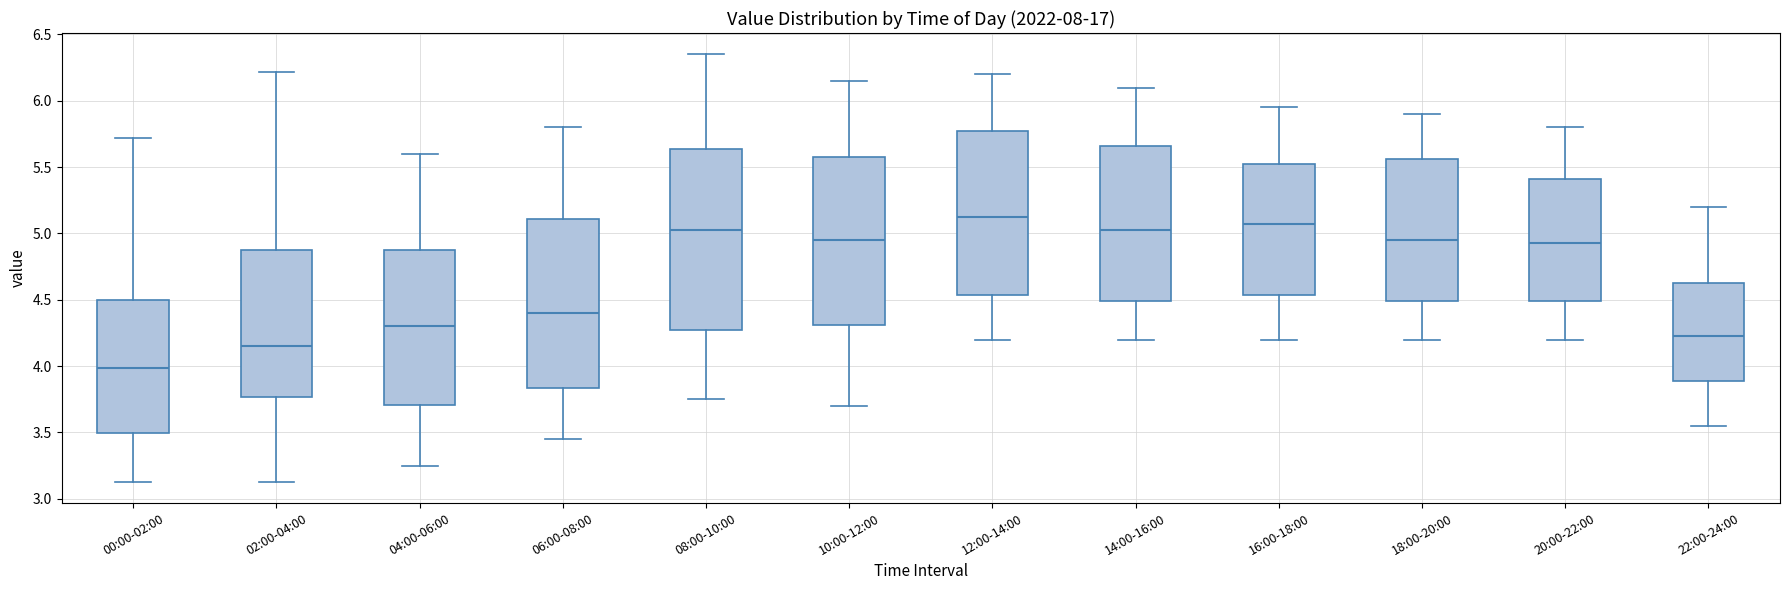

Which box has the lowest median line?

00:00-02:00